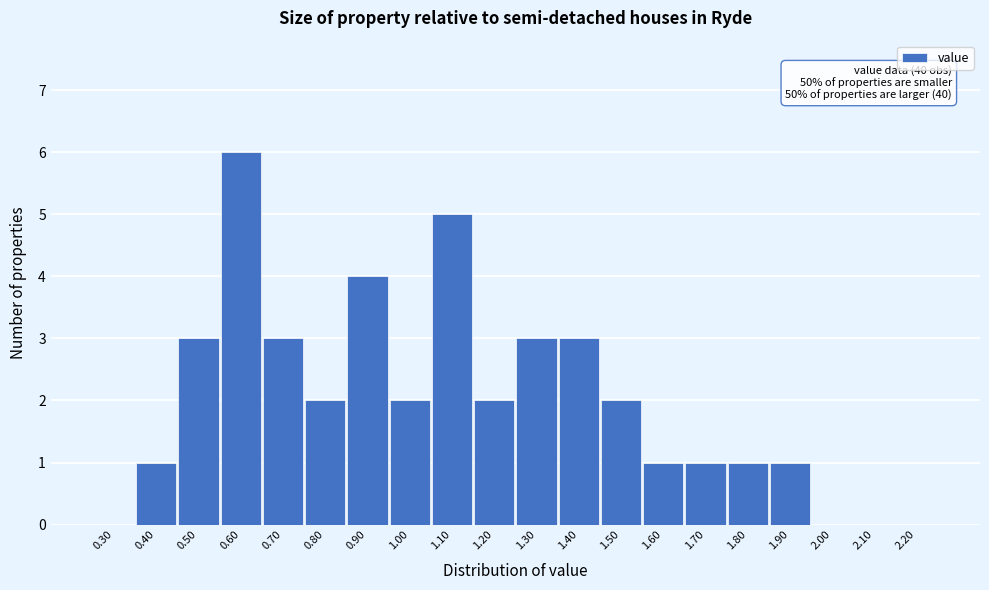

Reading left to right, list all the values displayed in this chart.

0.30=0	0.40=1	0.50=3	0.60=6	0.70=3	0.80=2	0.90=4	1.00=2	1.10=5	1.20=2	1.30=3	1.40=3	1.50=2	1.60=1	1.70=1	1.80=1	1.90=1	2.00=0	2.10=0	2.20=0